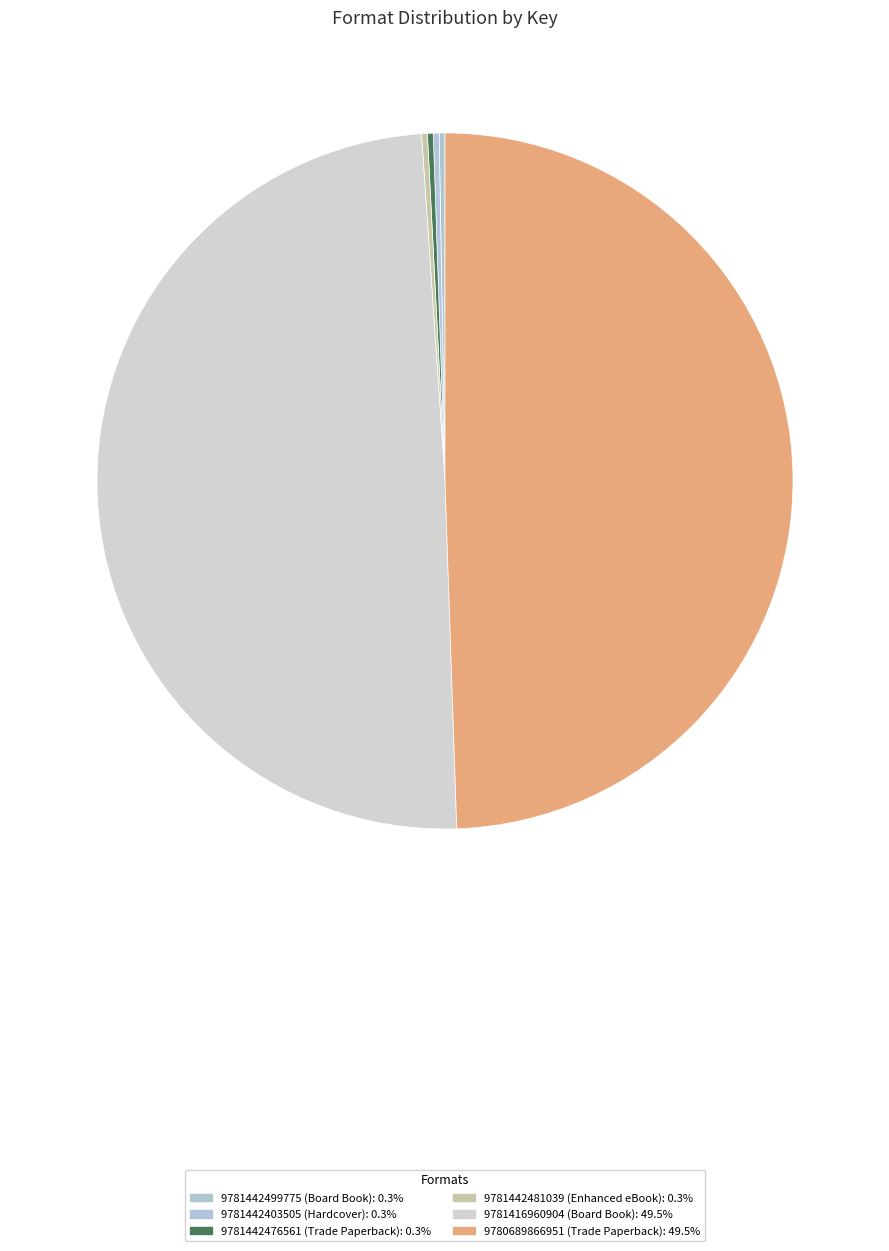

True or false: 9781442403505 (Hardcover) accounts for 0% of the total.

True